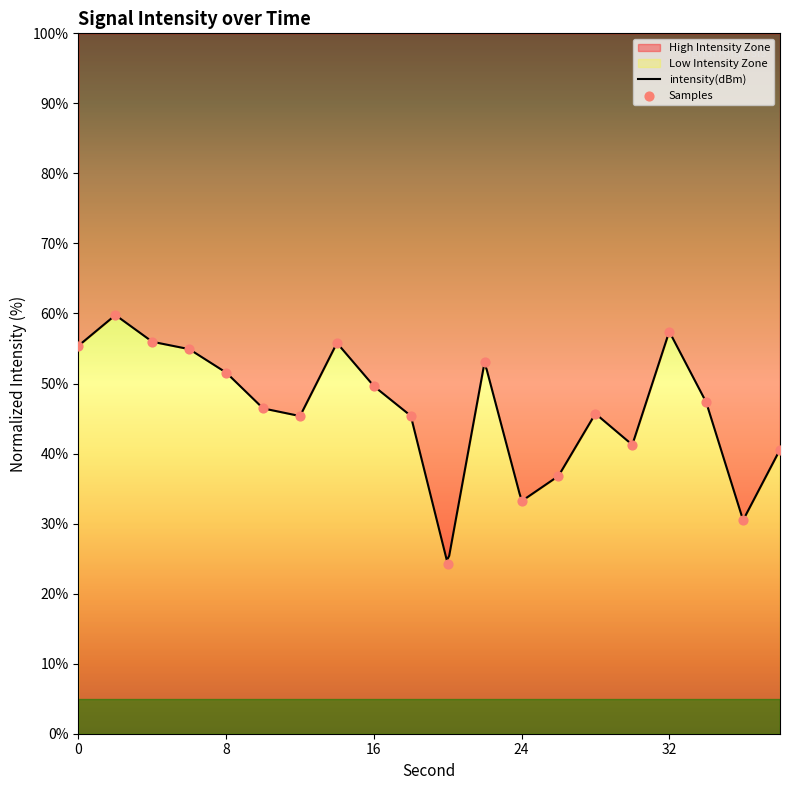

What is the change in value from 2 to 10?

-13.3